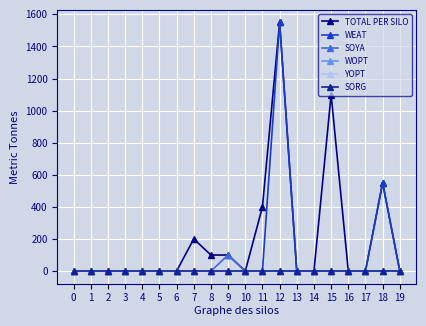

At which category is the sum across all series the highest?

12